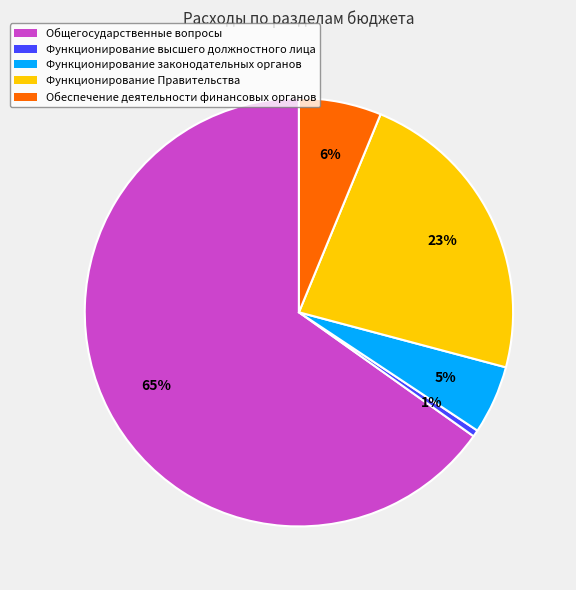

What percentage is the Функционирование законодательных органов slice, to the nearest percent?

5%